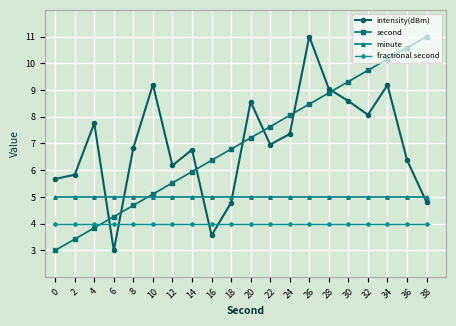

Is this an area chart (filled region under the line)?

No